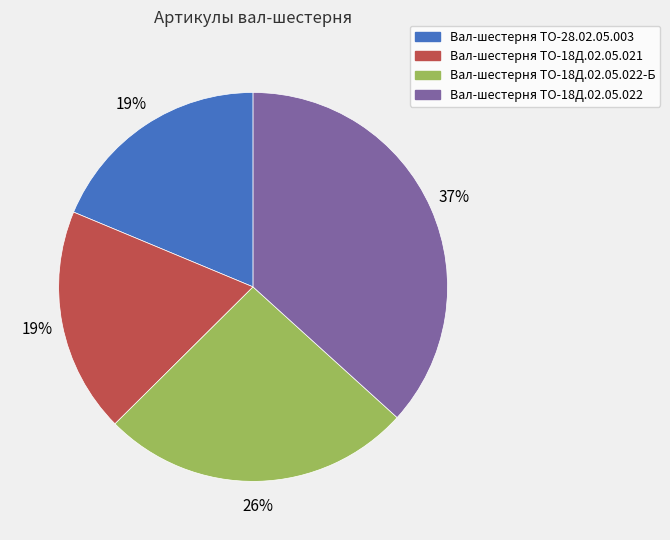

Is it true that Вал-шестерня ТО-18Д.02.05.021 is 29% of the pie?

False